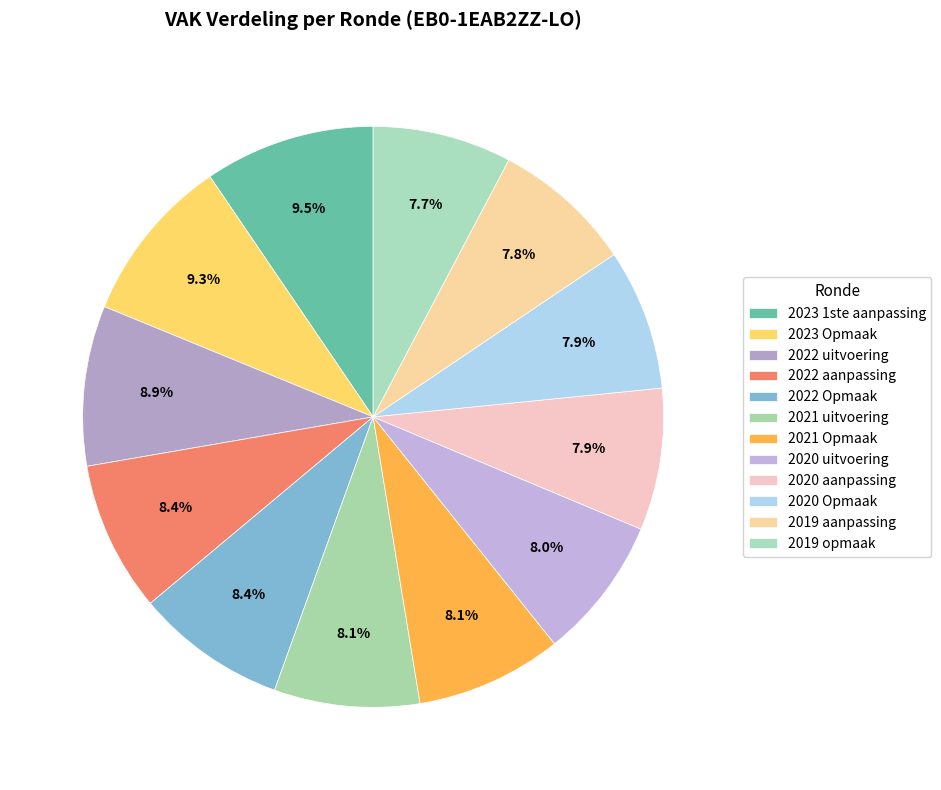

Is it true that 2021 Opmaak is 14% of the pie?

False